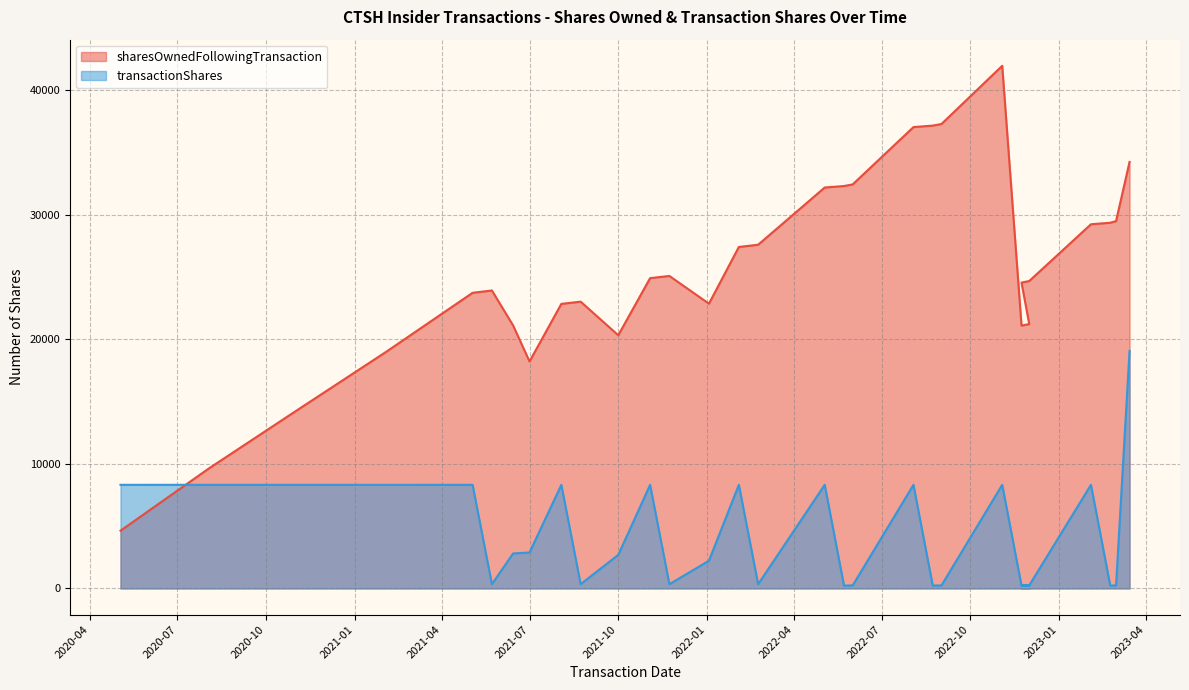

What is the sum of the transactionShares values at 2023-02-23 and 2021-05-03?

8547